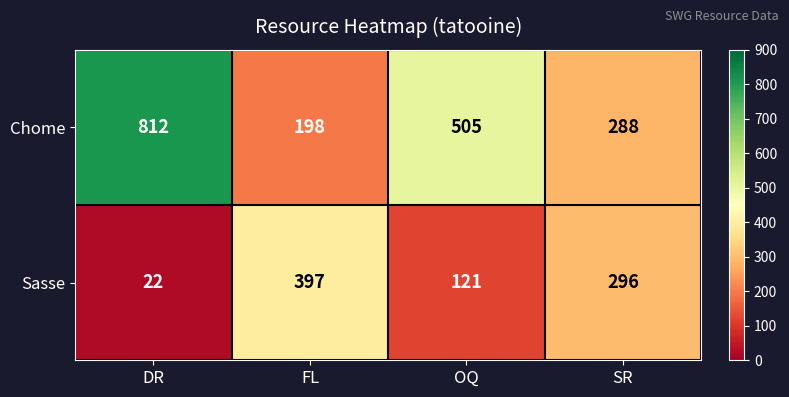

At which category is the sum across all series the highest?

DR